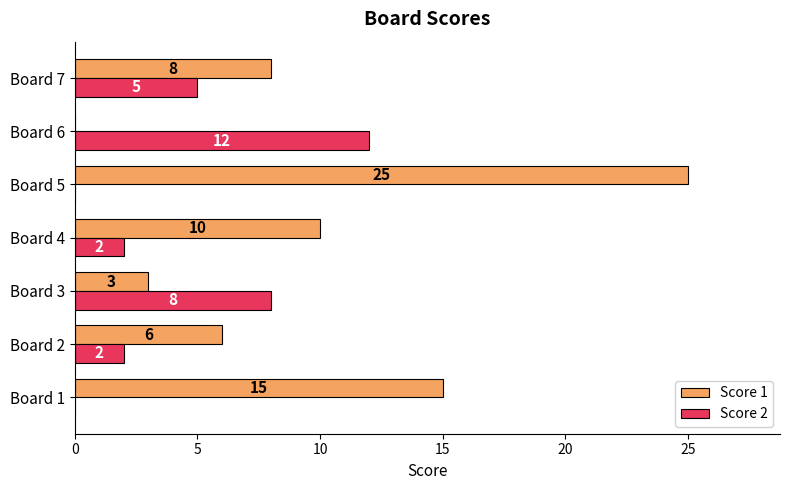

Which series has the largest total across all categories?

Score 1